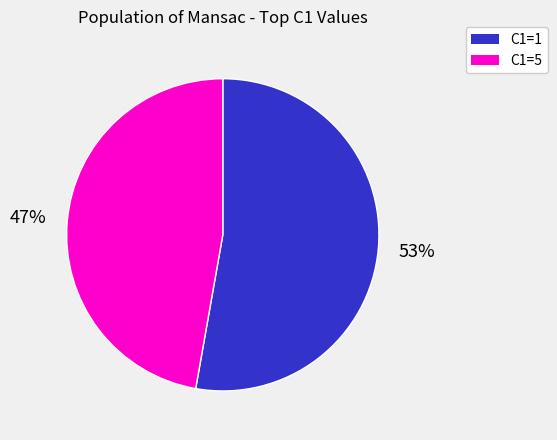

To the nearest percent, what is the difference between the largest and smallest slice percentages?

6%